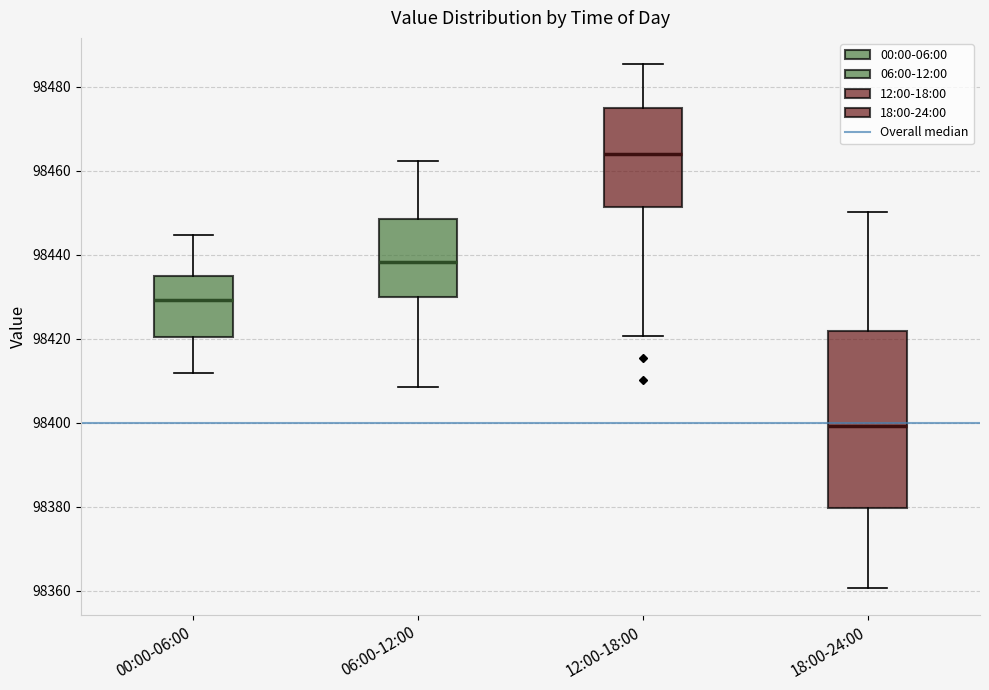

Reading left to right, read every box against the y-axis: the position of its median line, the range the box covers, and the ends of its whiskers. The values are not printed on the chart, so give them approximately, as read against the axis.

00:00-06:00: median 98430, box 98420 to 98436, whiskers 98412 to 98444
06:00-12:00: median 98438, box 98430 to 98448, whiskers 98408 to 98462
12:00-18:00: median 98464, box 98452 to 98474, whiskers 98420 to 98486
18:00-24:00: median 98400, box 98380 to 98422, whiskers 98360 to 98450